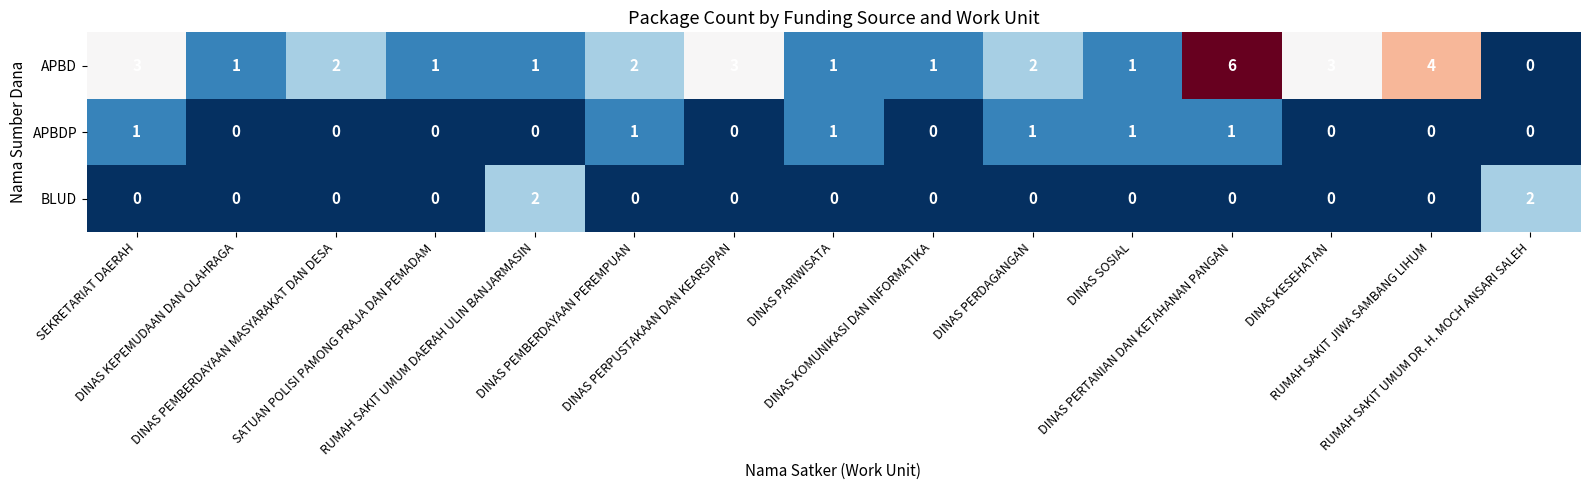

What is the spread (max minus min) of values at DINAS PEMBERDAYAAN MASYARAKAT DAN DESA?

2